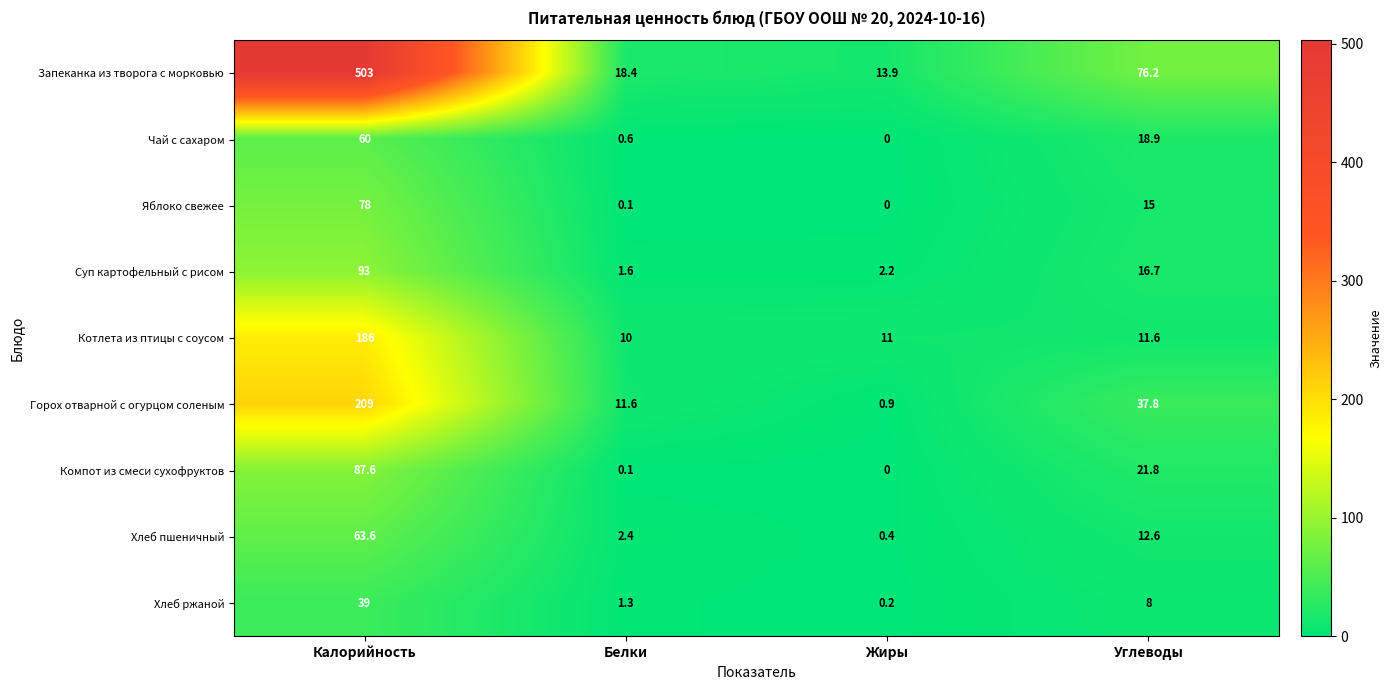

The Горох отварной с огурцом соленым series shows 17.2 at Белки. True or false?

False